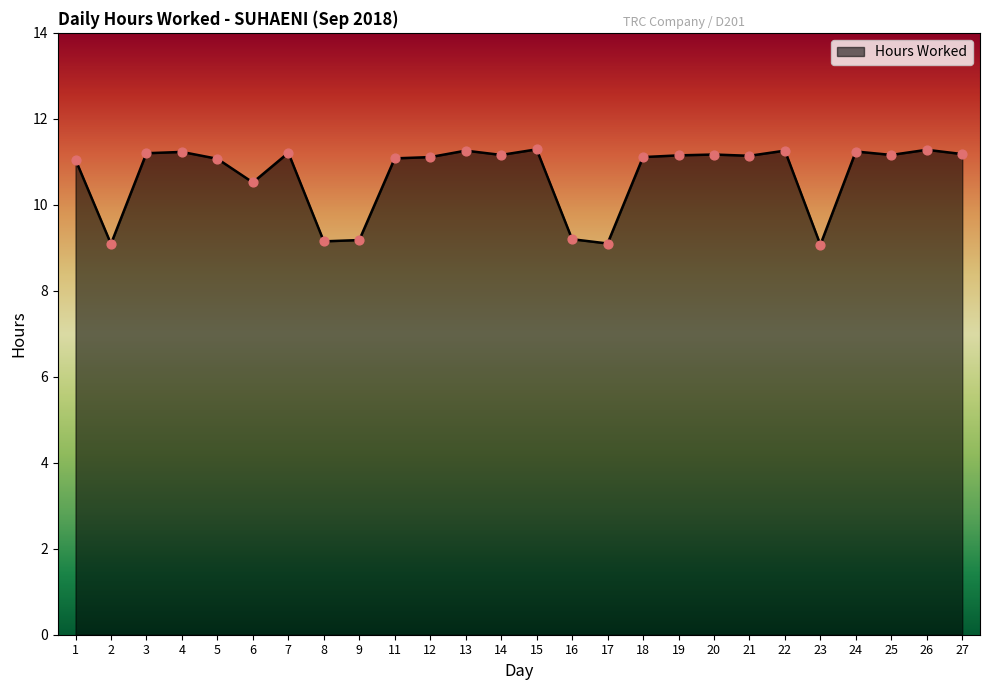

Approximately how many times larger is the value at 11 compared to 8?

1.2